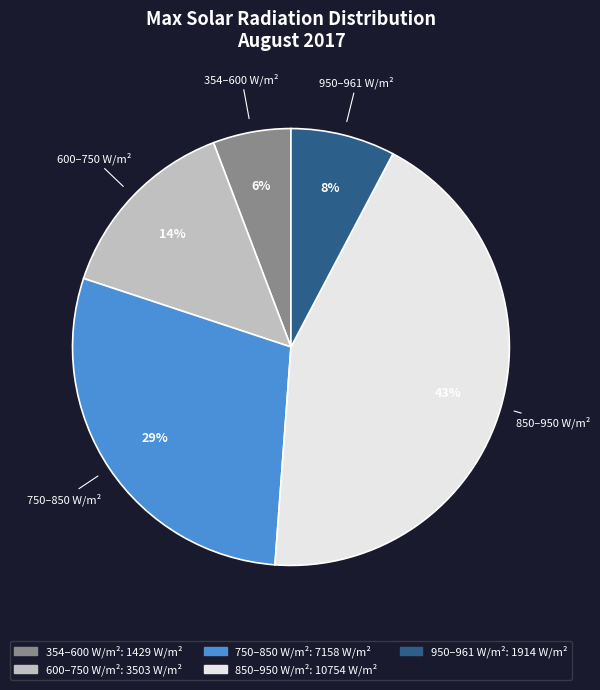

To the nearest percent, what is the average slice percentage?

20%